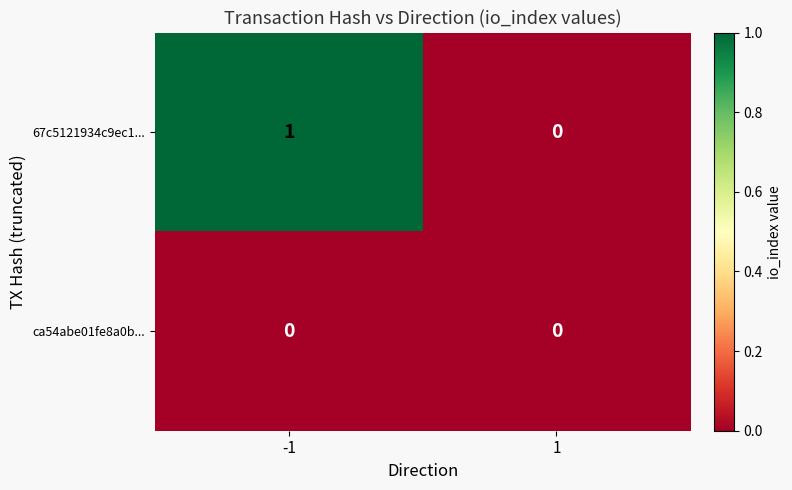

Rank the series by their maximum value, from highest to lowest.

67c5121934c9ec1..., ca54abe01fe8a0b...